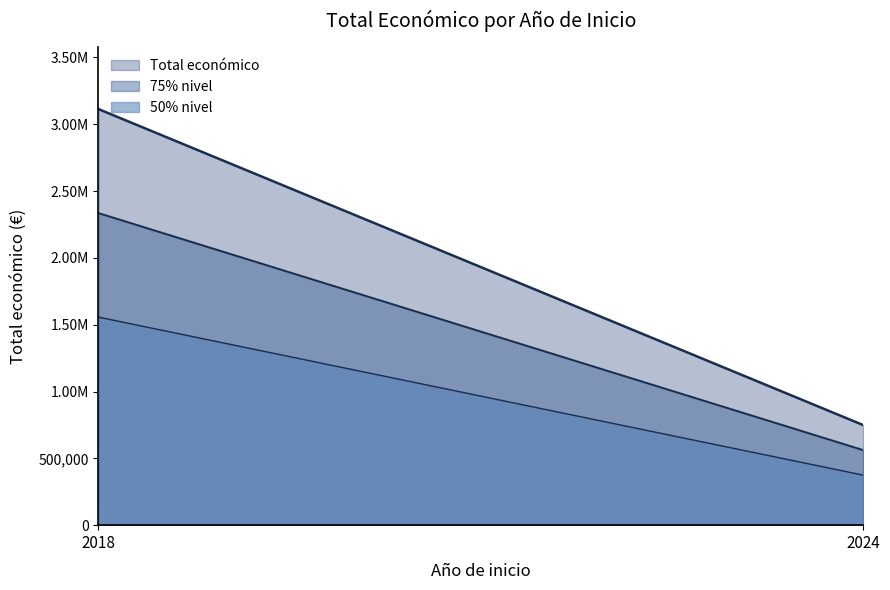

Does the chart have visible grid lines?

No